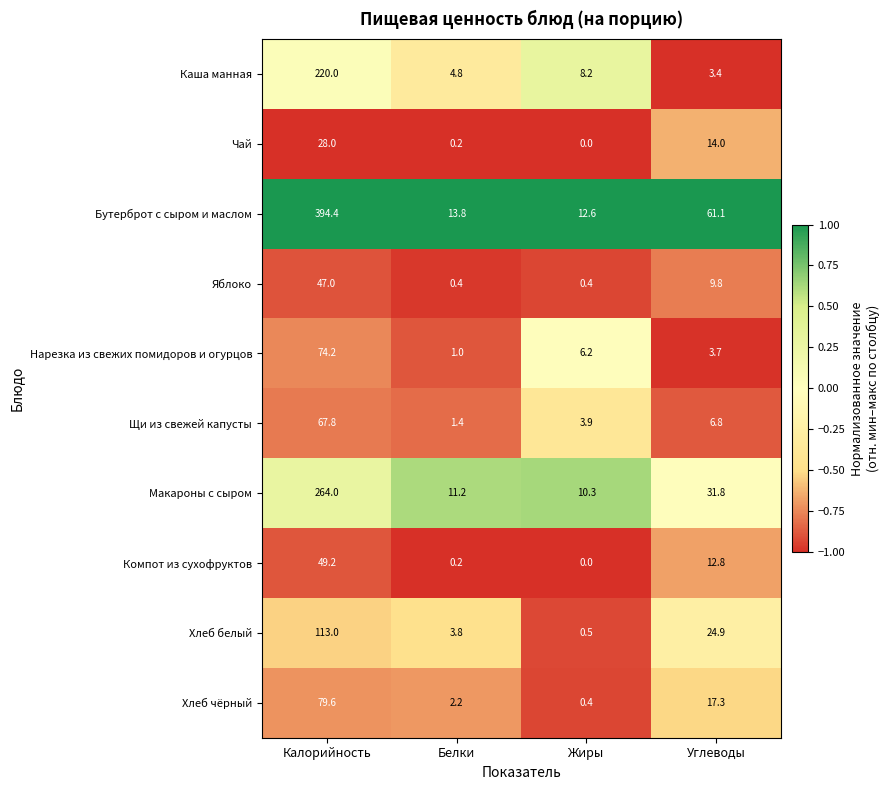

What is the total value across all series at Калорийность?

1337.2